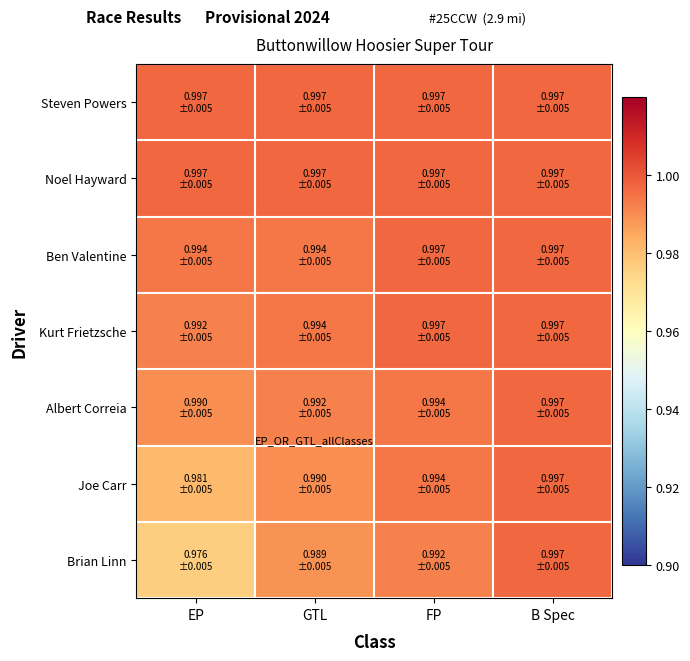

Reading left to right, extract all data points from this chart.

Brian Linn: EP=1.0	GTL=1.0	FP=1.0	B Spec=1.0
Joe Carr: EP=1.0	GTL=1.0	FP=1.0	B Spec=1.0
Albert Correia: EP=1.0	GTL=1.0	FP=1.0	B Spec=1.0
Kurt Frietzsche: EP=1.0	GTL=1.0	FP=1.0	B Spec=1.0
Ben Valentine: EP=1.0	GTL=1.0	FP=1.0	B Spec=1.0
Noel Hayward: EP=1.0	GTL=1.0	FP=1.0	B Spec=1.0
Steven Powers: EP=1.0	GTL=1.0	FP=1.0	B Spec=1.0